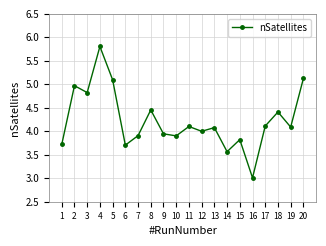

How many categories are shown in the chart?

20